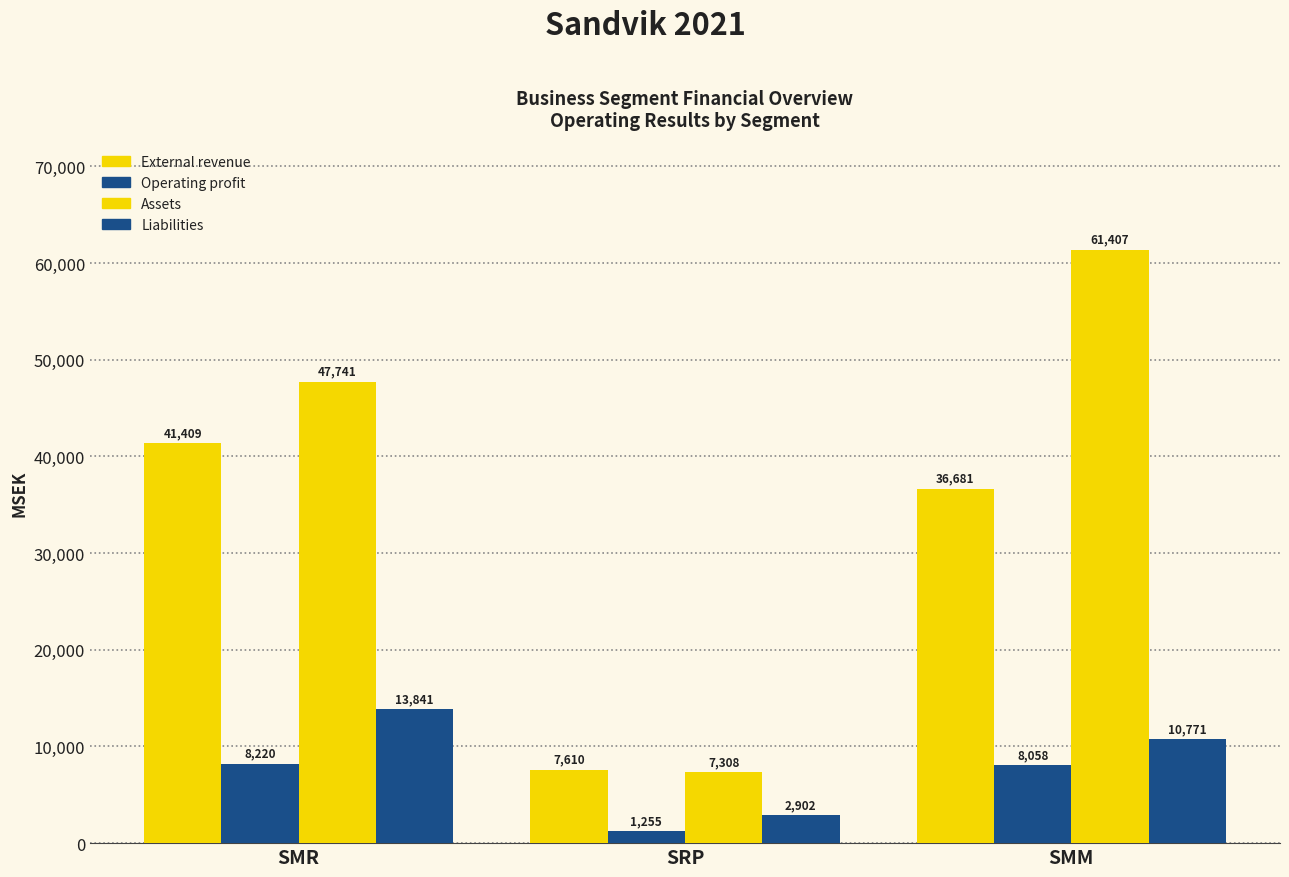

At which label does Liabilities reach its minimum?

SRP